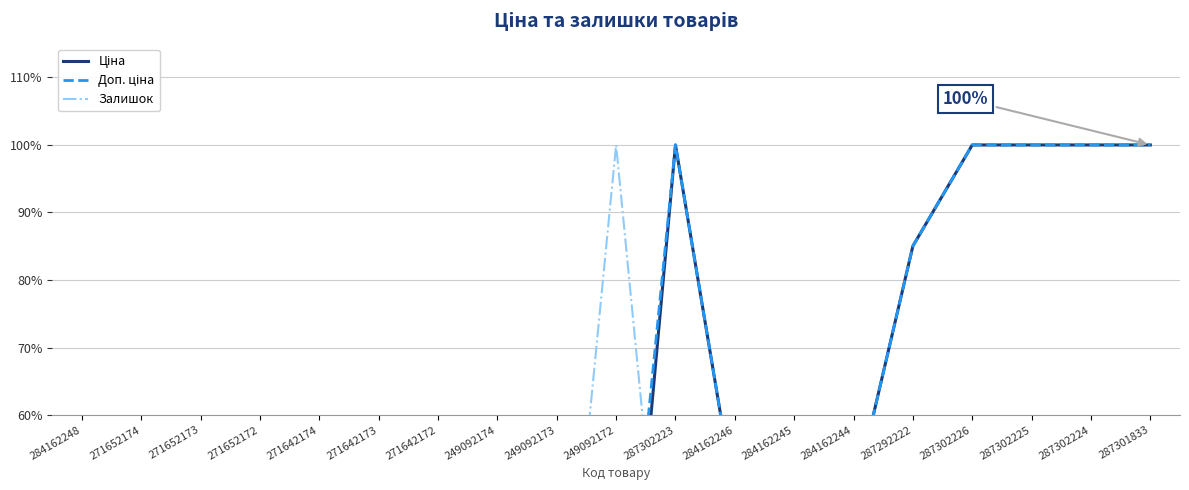

Where is the first local maximum for Доп. ціна?

287302223